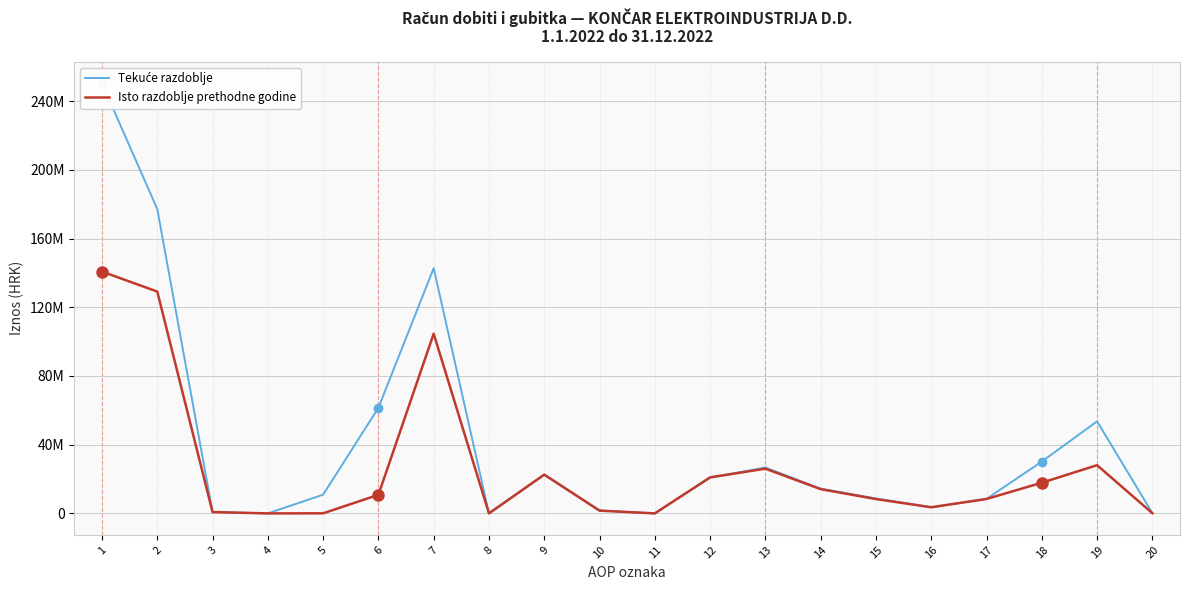

Does the chart display data point markers on the line(s)?

No